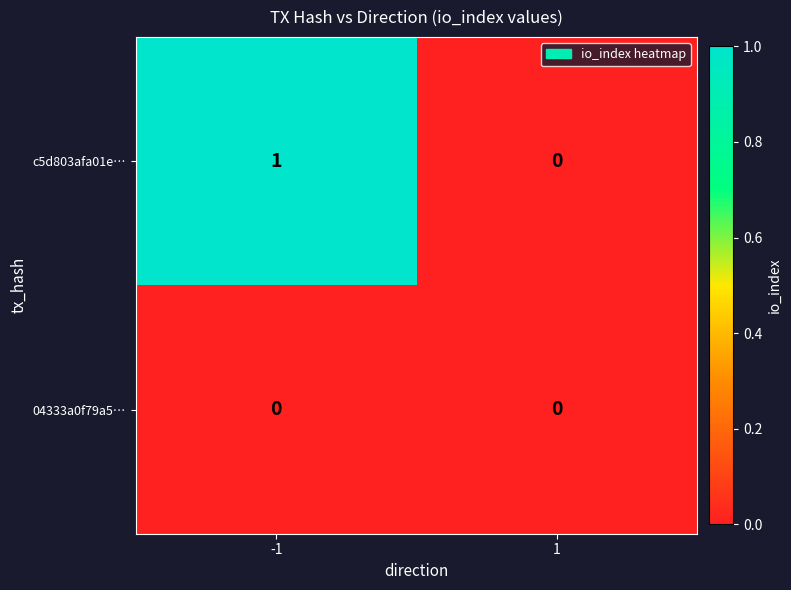

Which series changed the most between -1 and 1?

c5d803afa01e…